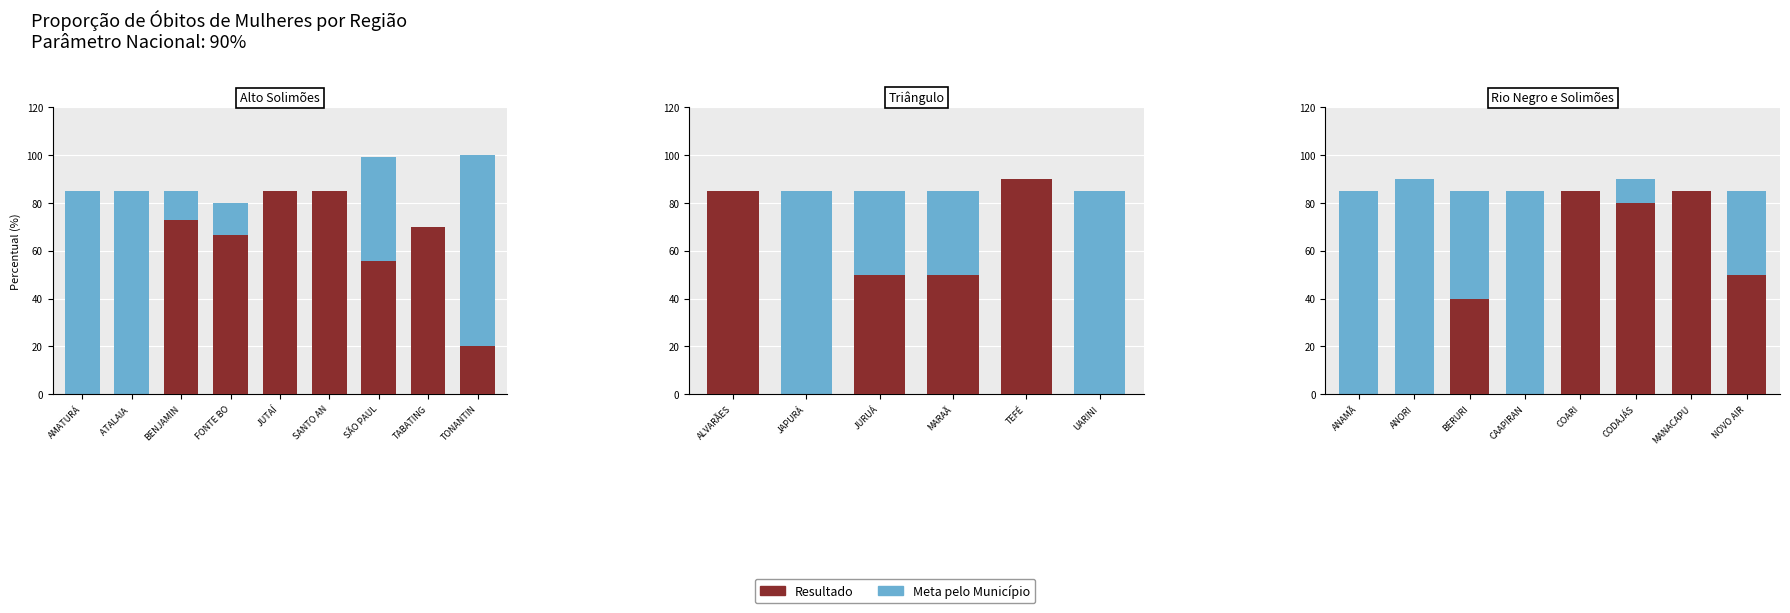

Which label corresponds to the smallest value in the chart?

ANAMÃ